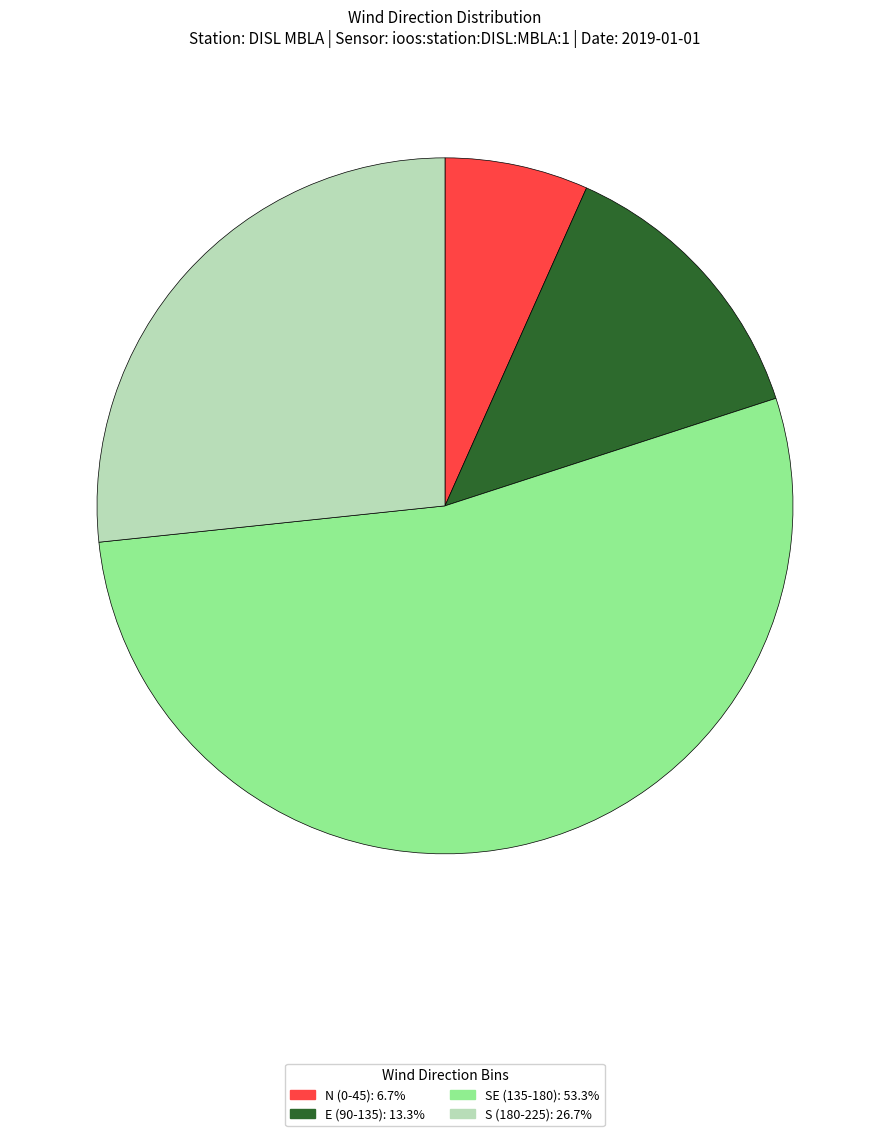

Do E (90-135): 13.3% and N (0-45): 6.7% together represent more than half of the pie?

No